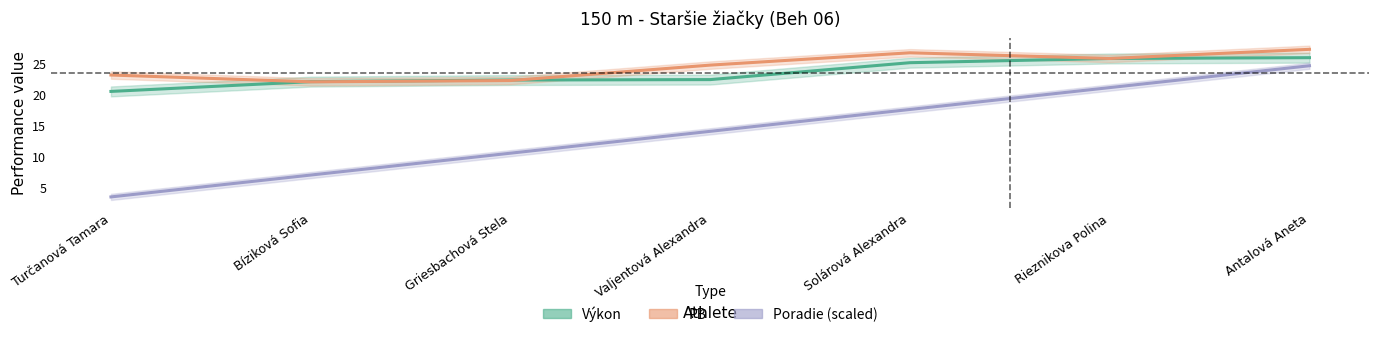

At which label does Výkon first exceed 22?

Bíziková Sofia